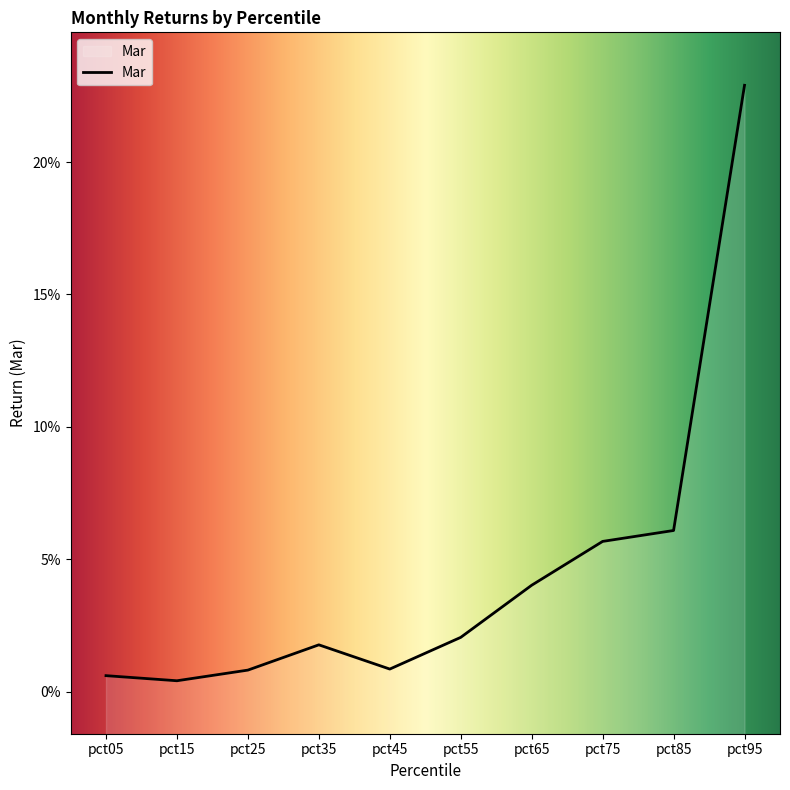

How many interior local valleys (lower than both neighbors) does the data have?

2